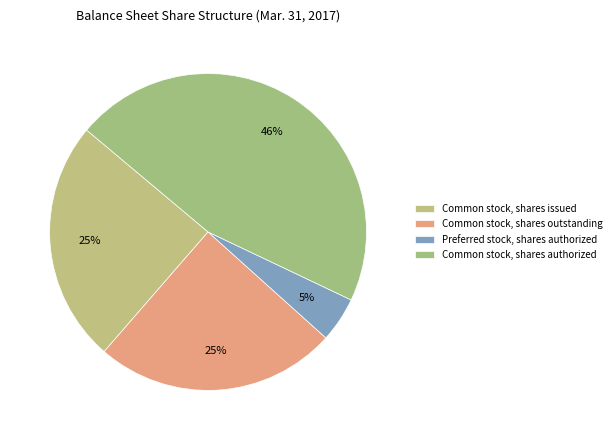

Count the number of slices in the pie.

4